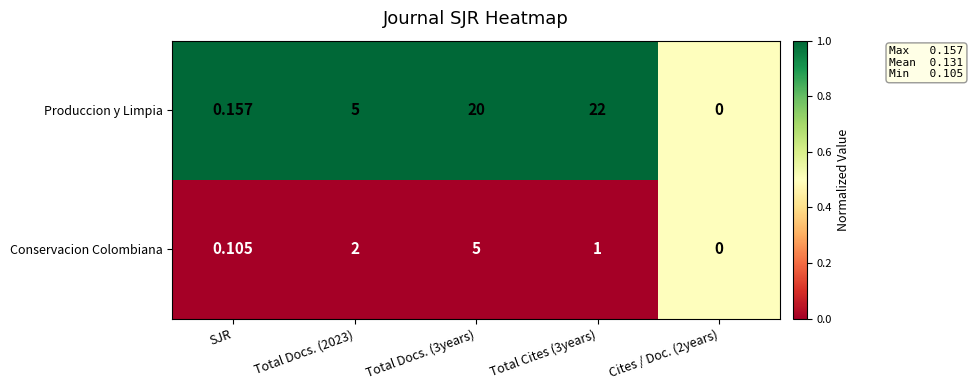

Between SJR and Total Docs. (3years), which series saw the biggest shift?

Produccion y Limpia